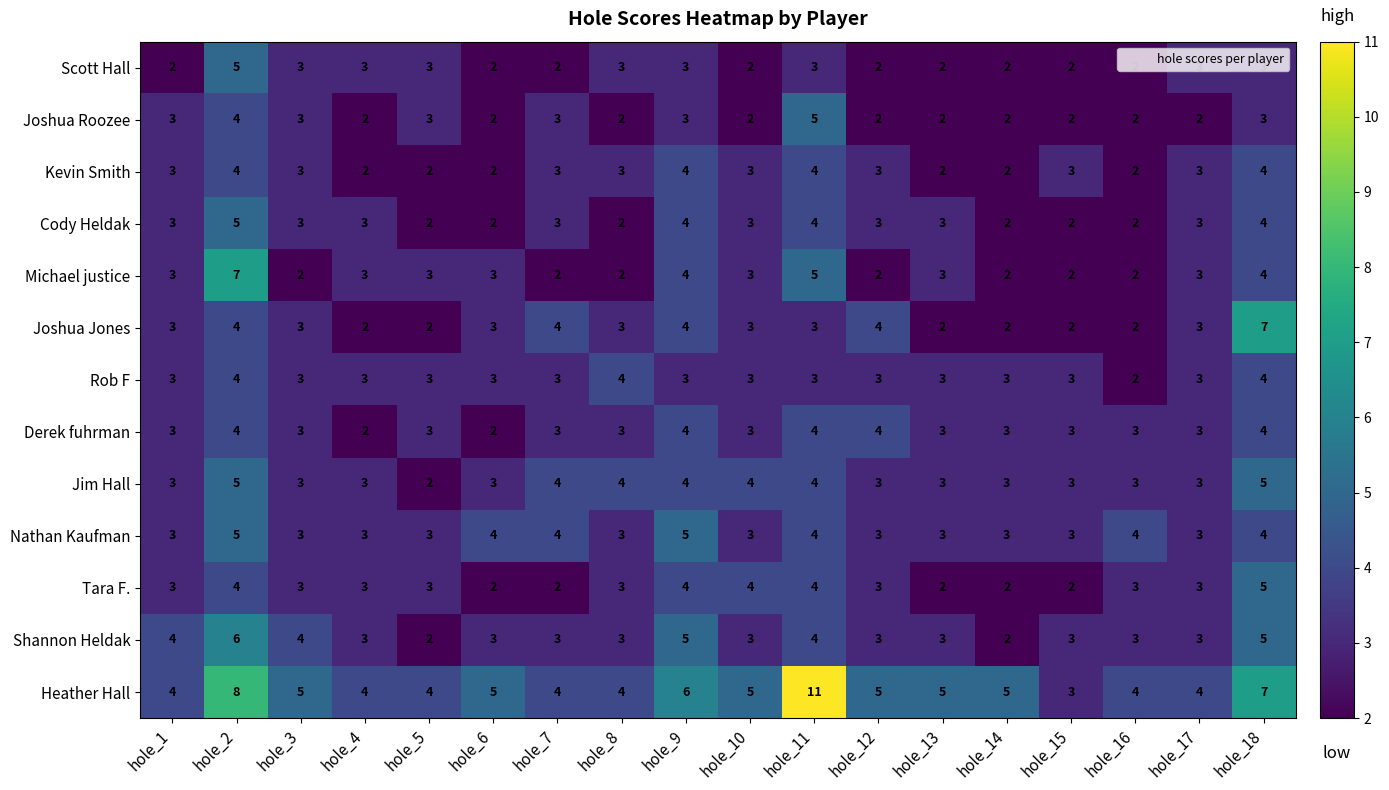

What is the difference between the highest and lowest values at hole_3?

3